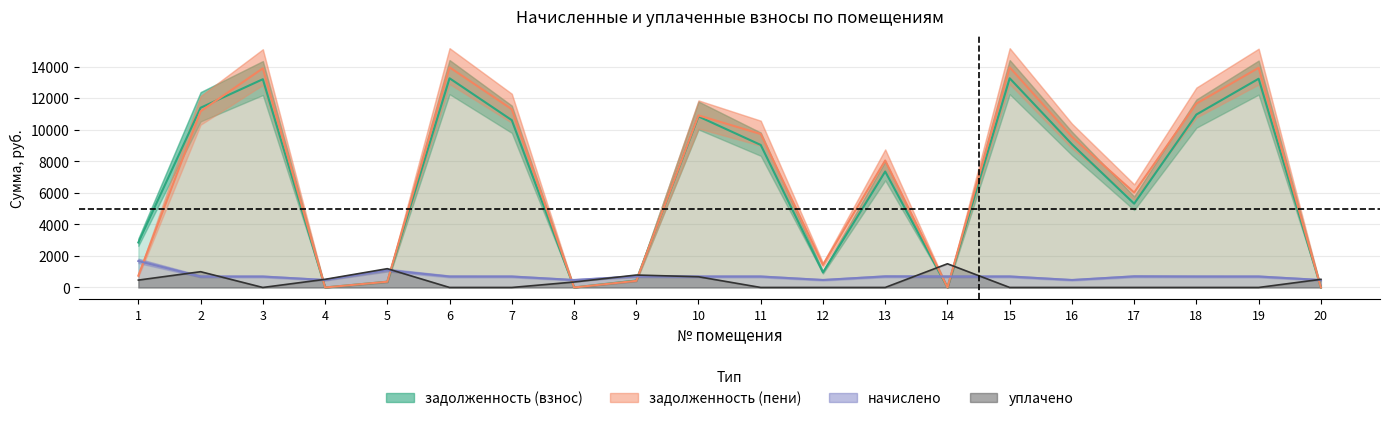

Is it true that начислено equals 357.9 at 6?

False